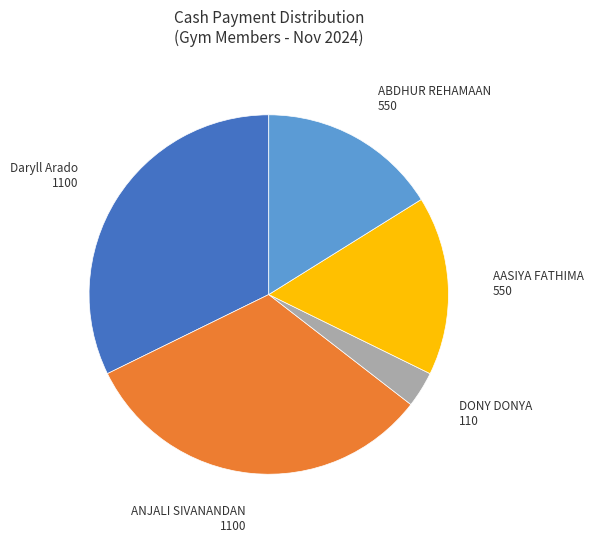

How many slices are in this pie chart?

5